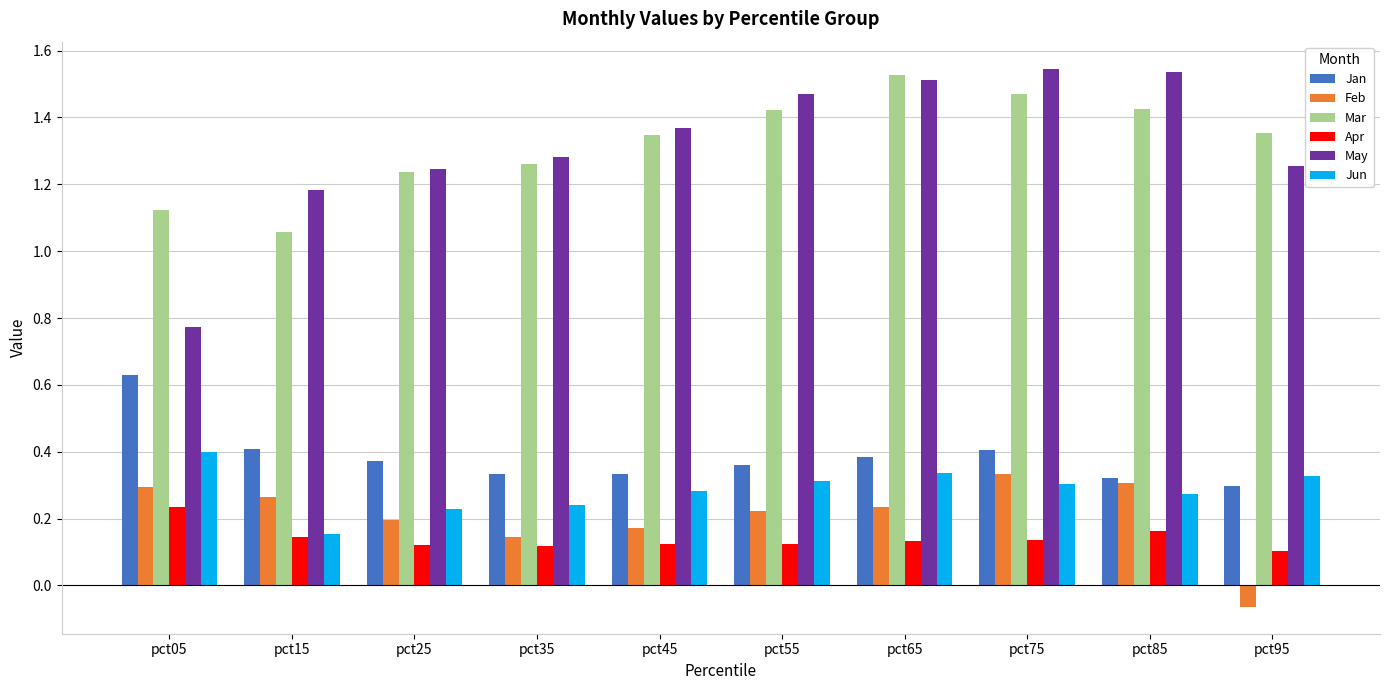

What are all the series names shown in the legend?

Jan, Feb, Mar, Apr, May, Jun